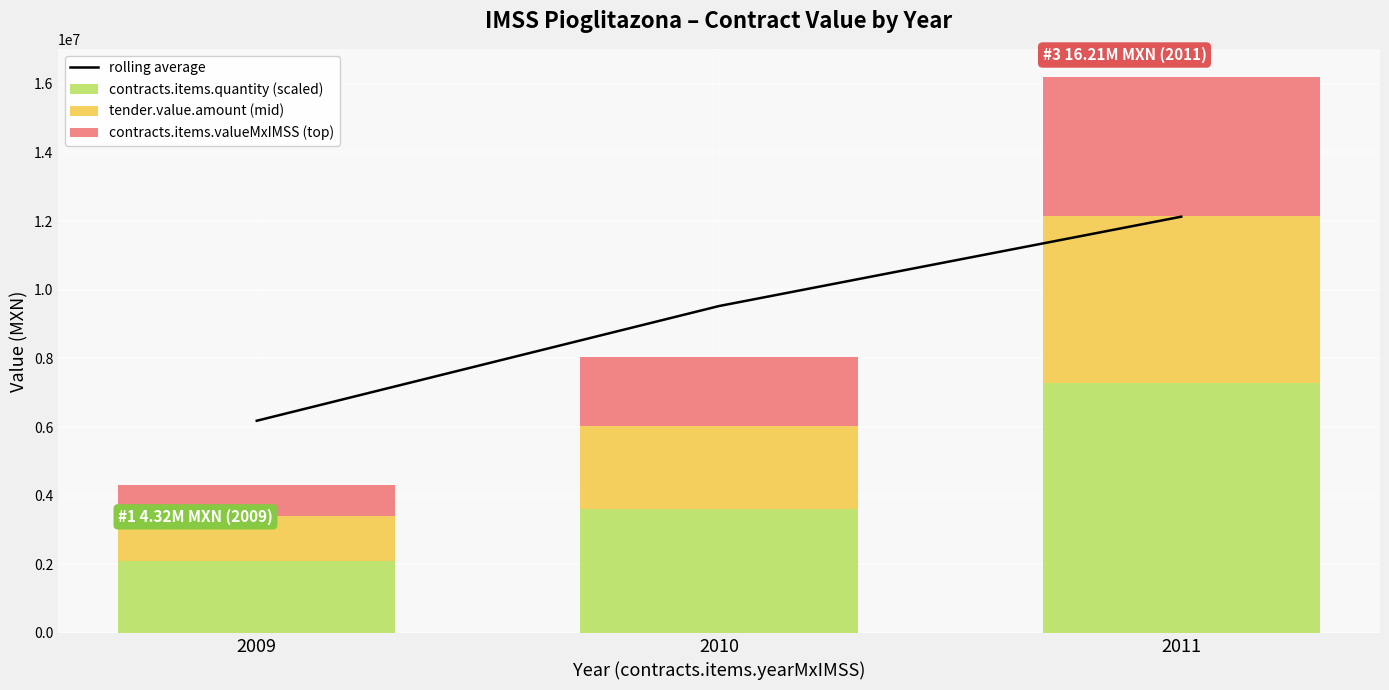

What is the average value of the contracts.items.valueMxIMSS (top) series?

2327763.3